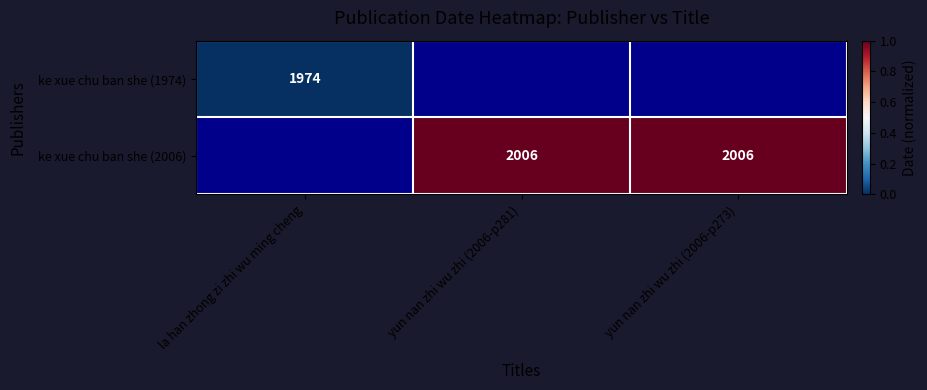

The ke xue chu ban she (2006) series shows 3540 at yun nan zhi wu zhi (2006-p281). True or false?

False